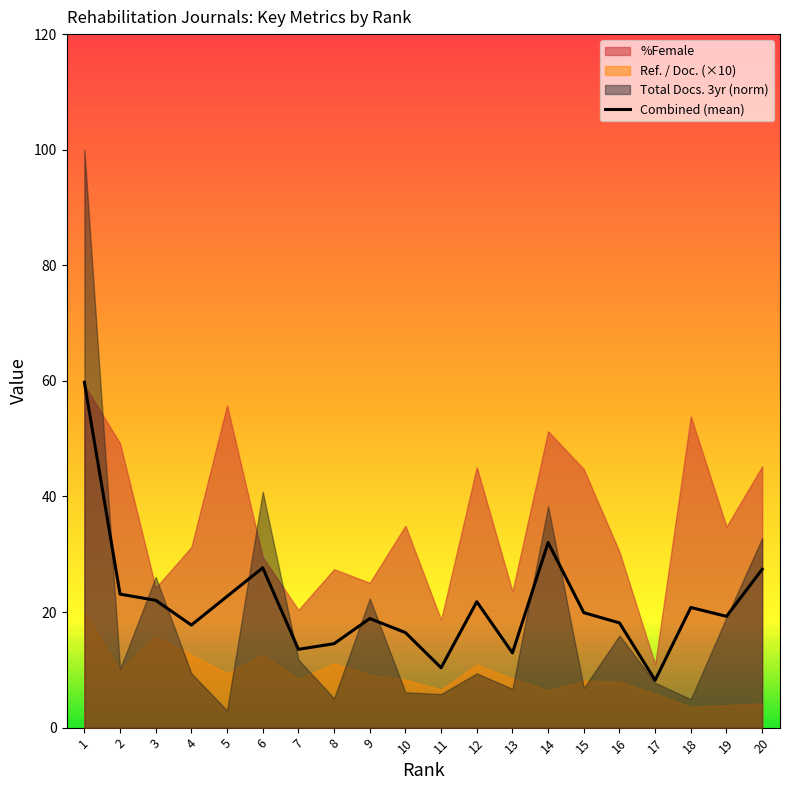

What is the value of the 10th point from the left?

16.4